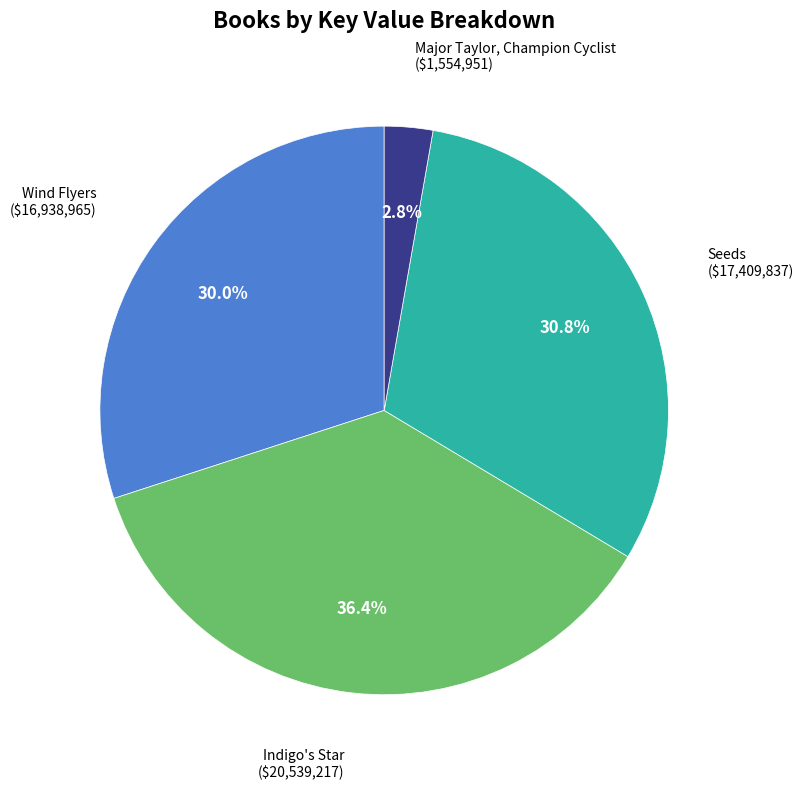

Combined, do Wind Flyers and Major Taylor, Champion Cyclist account for over 50%?

No